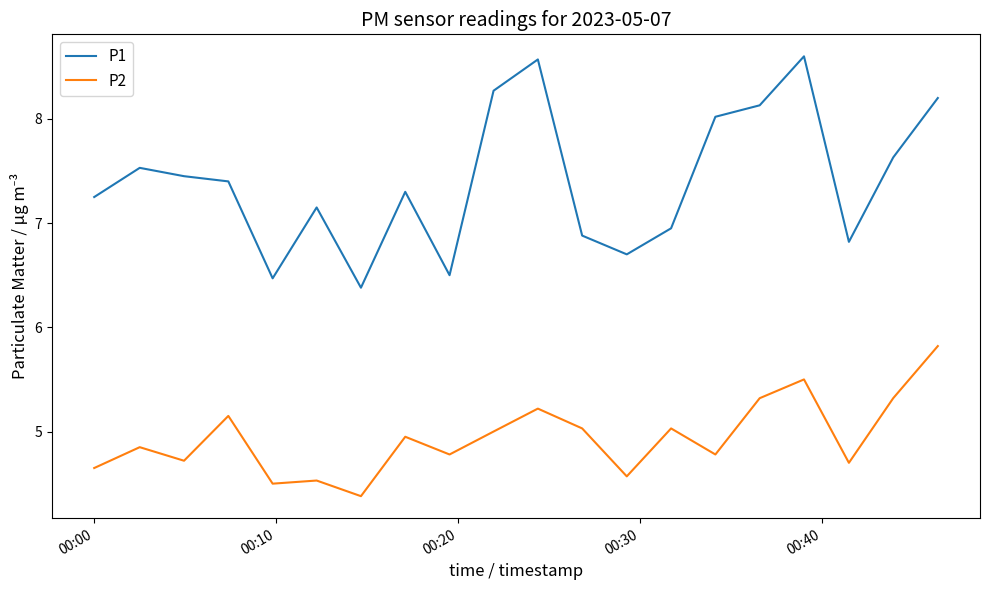

Does the chart display data point markers on the line(s)?

No